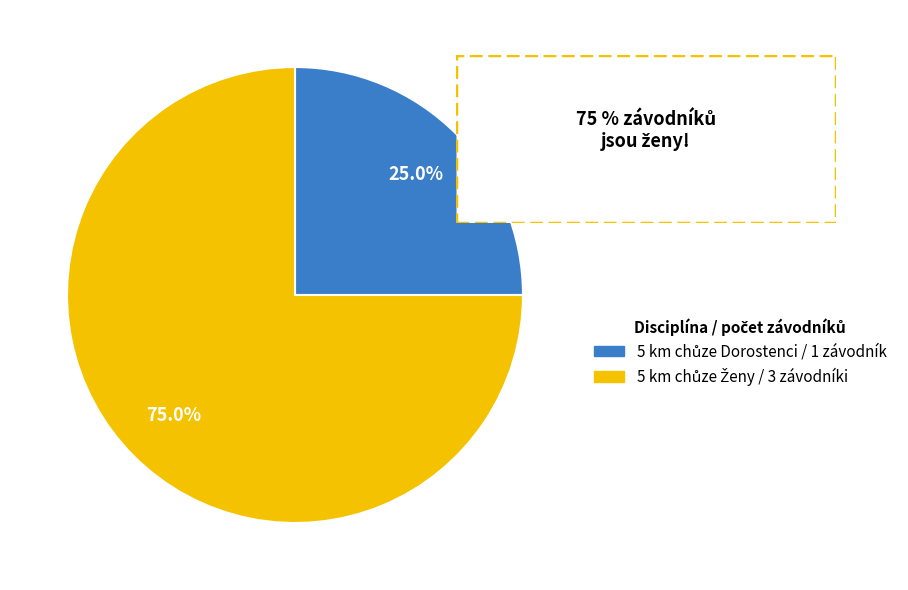

Is there a majority slice in this chart?

Yes